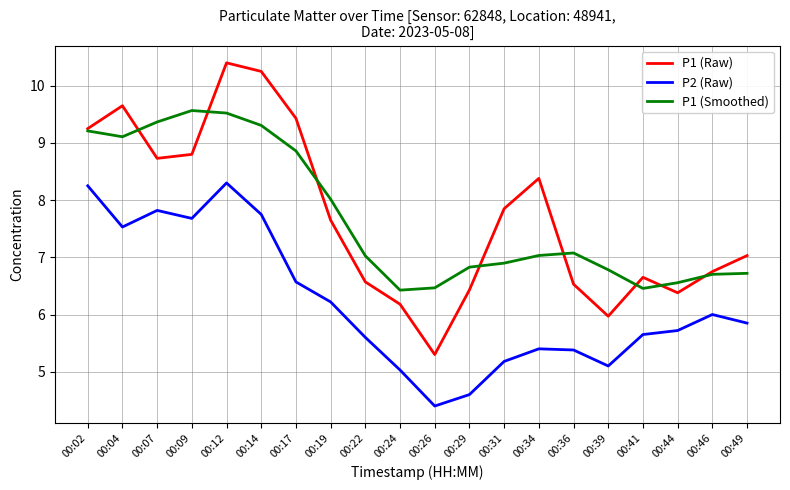

At which category is the sum across all series the highest?

00:12